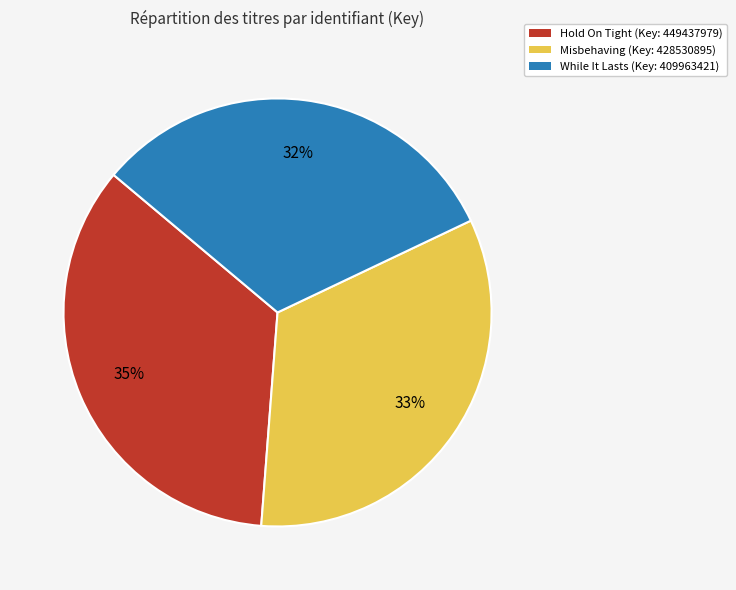

Which slice is the smallest?

While It Lasts